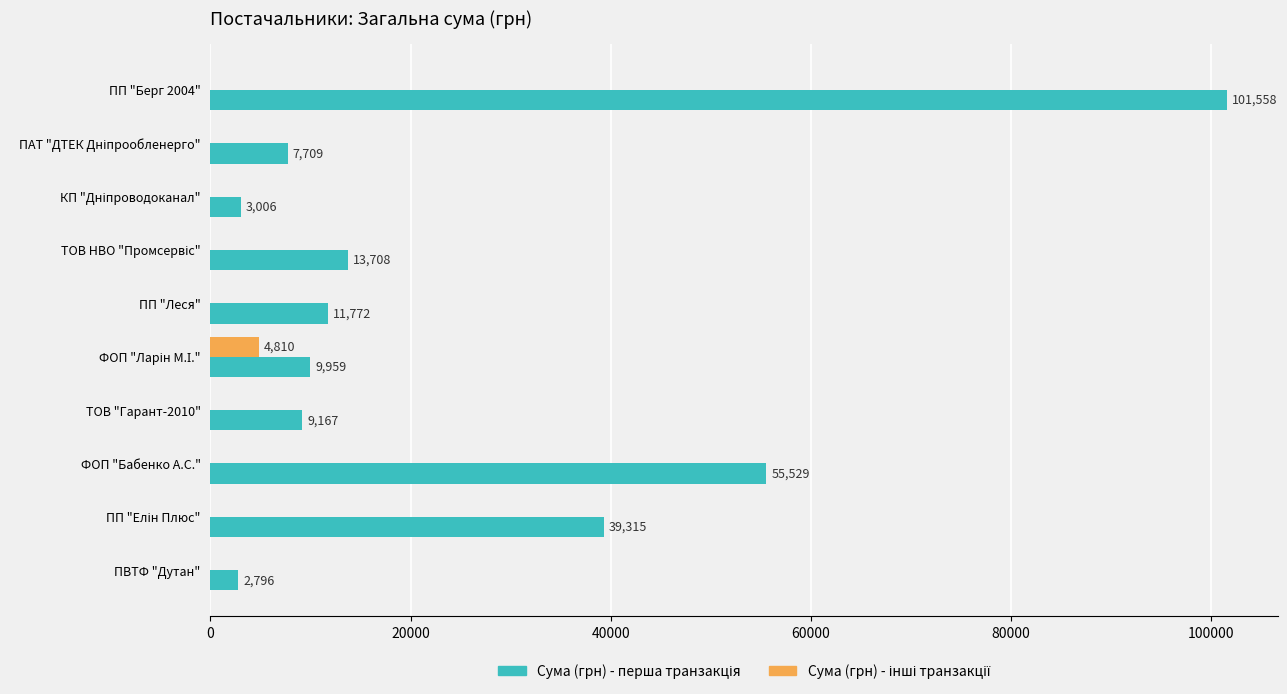

At which category is the sum across all series the highest?

ПП "Берг 2004"